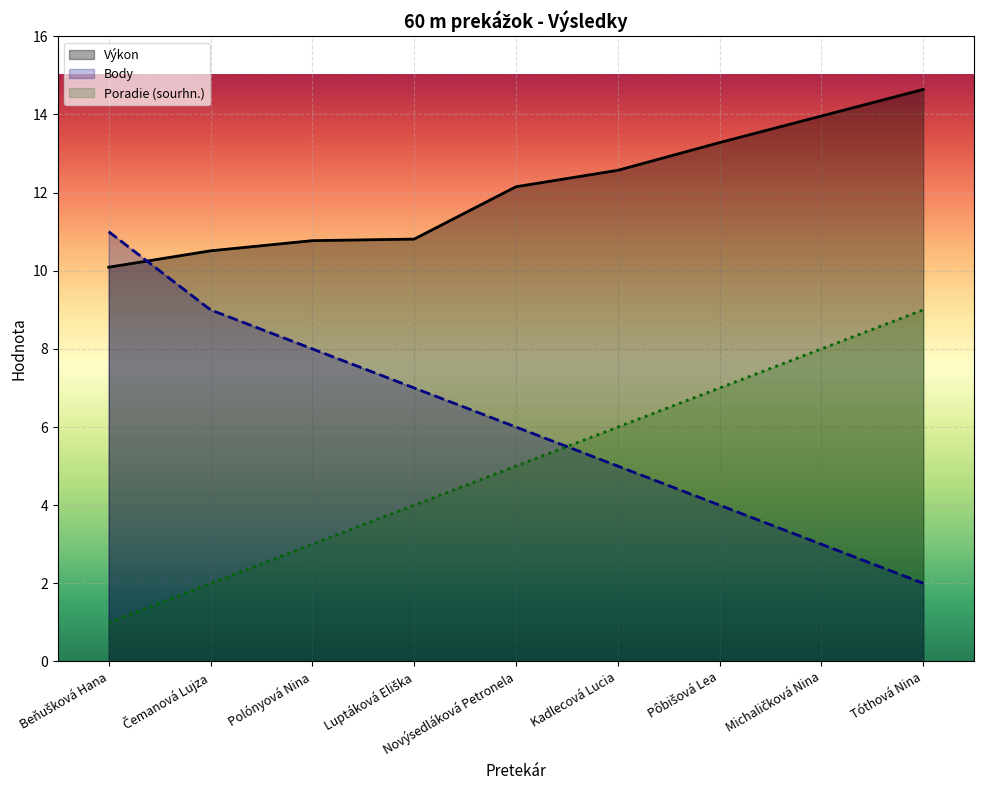

What is the spread (max minus min) of values at Luptáková Eliška?

6.8